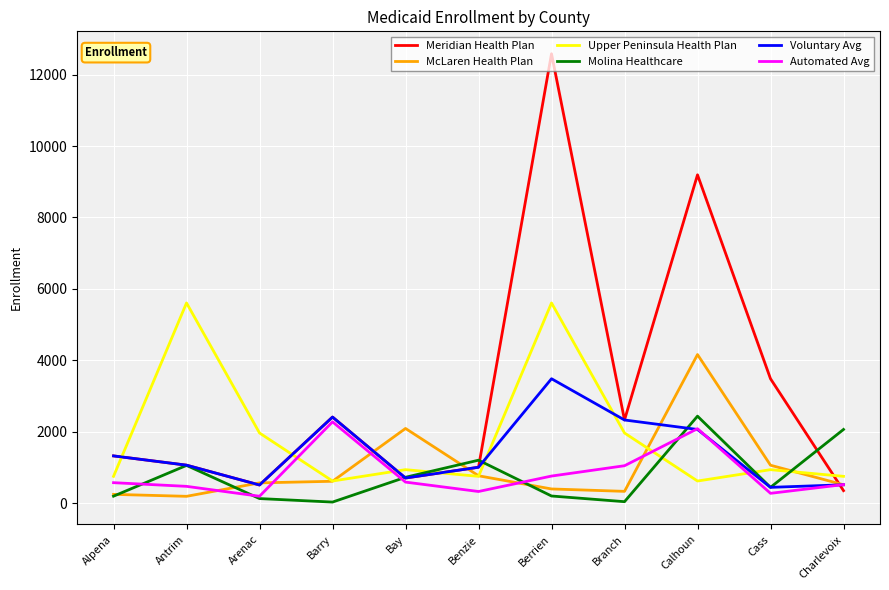

What is the total value across all series at Calhoun?

20585